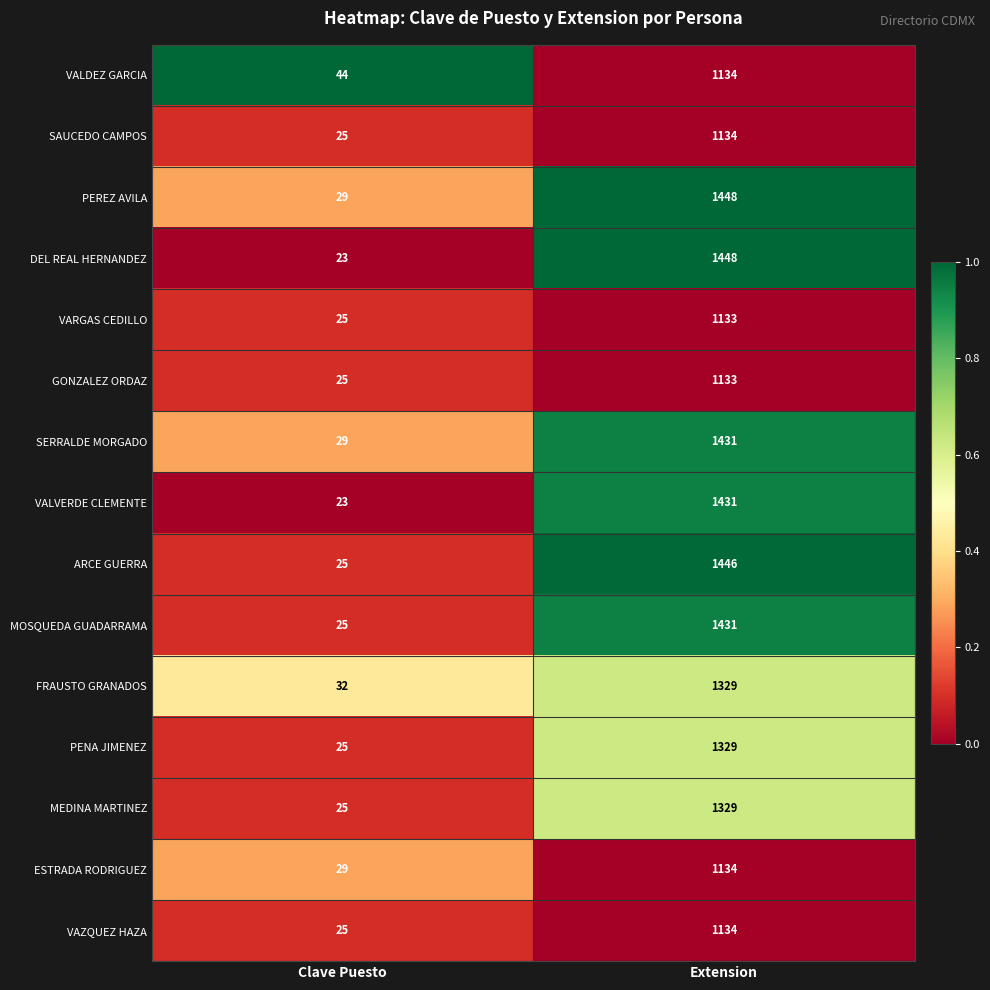

Where is VARGAS CEDILLO nearest to the value 579?

Clave Puesto